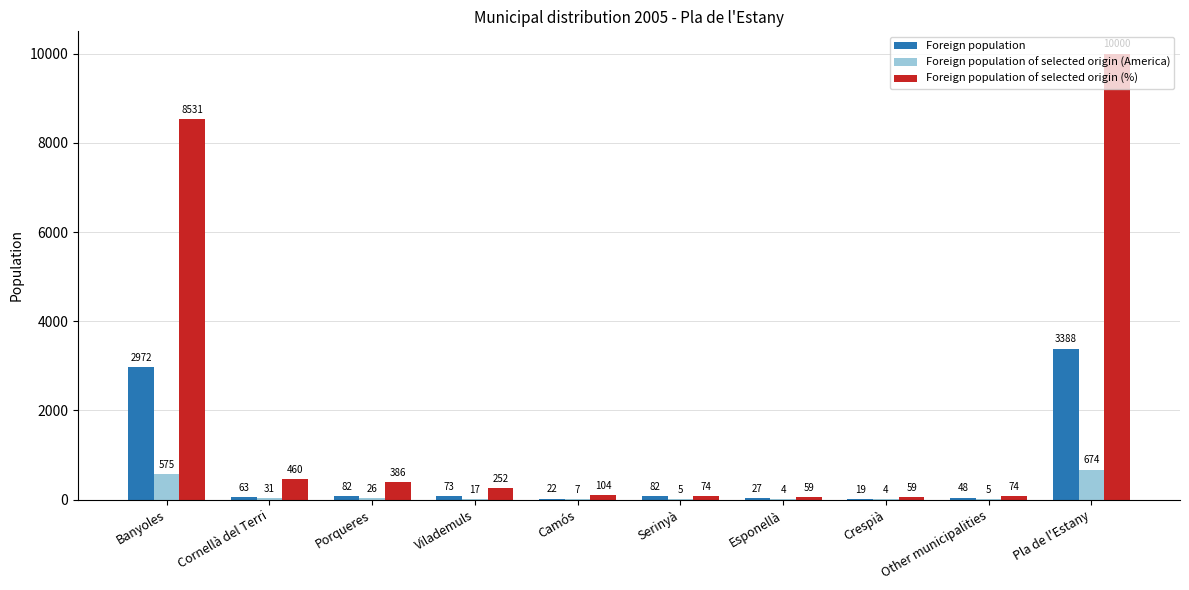

Which series changed the most between Serinyà and Crespià?

Foreign population